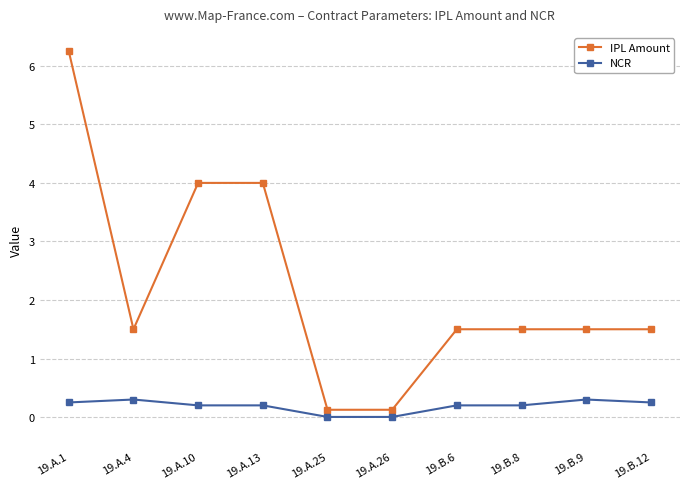

What is the value of the IPL Amount point at the 2nd from the left?

1.5